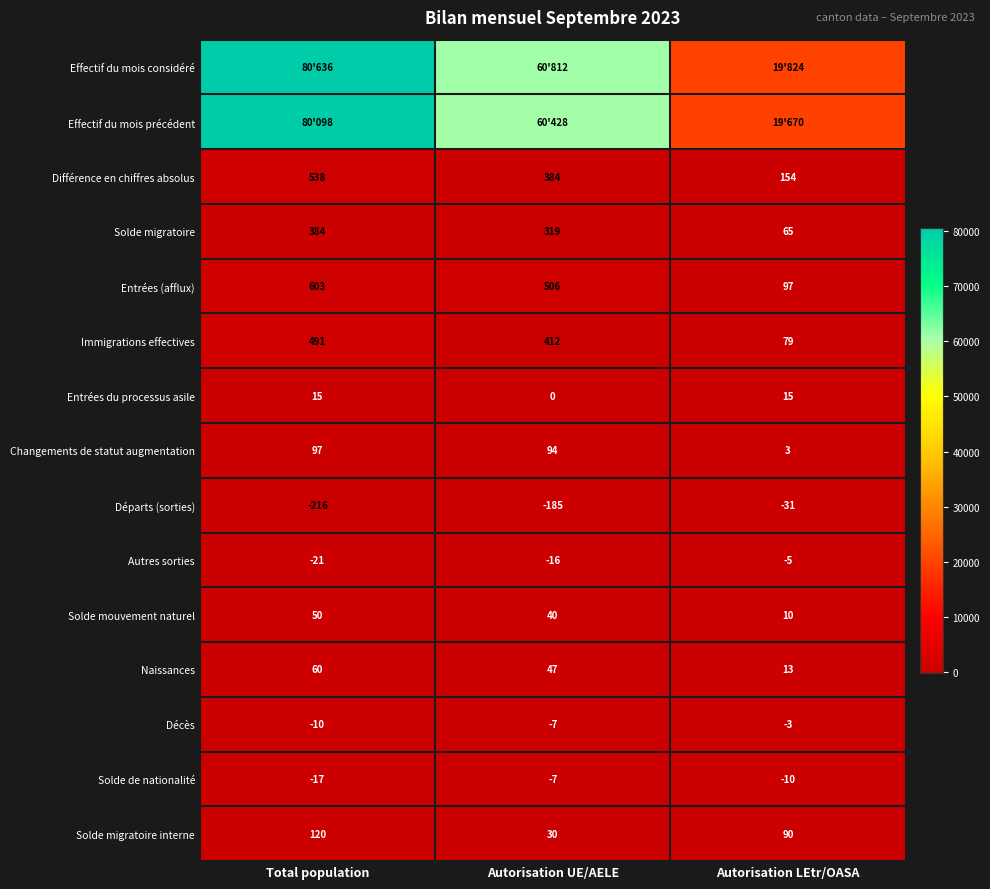

How many Décès values are between -10 and -3?

3